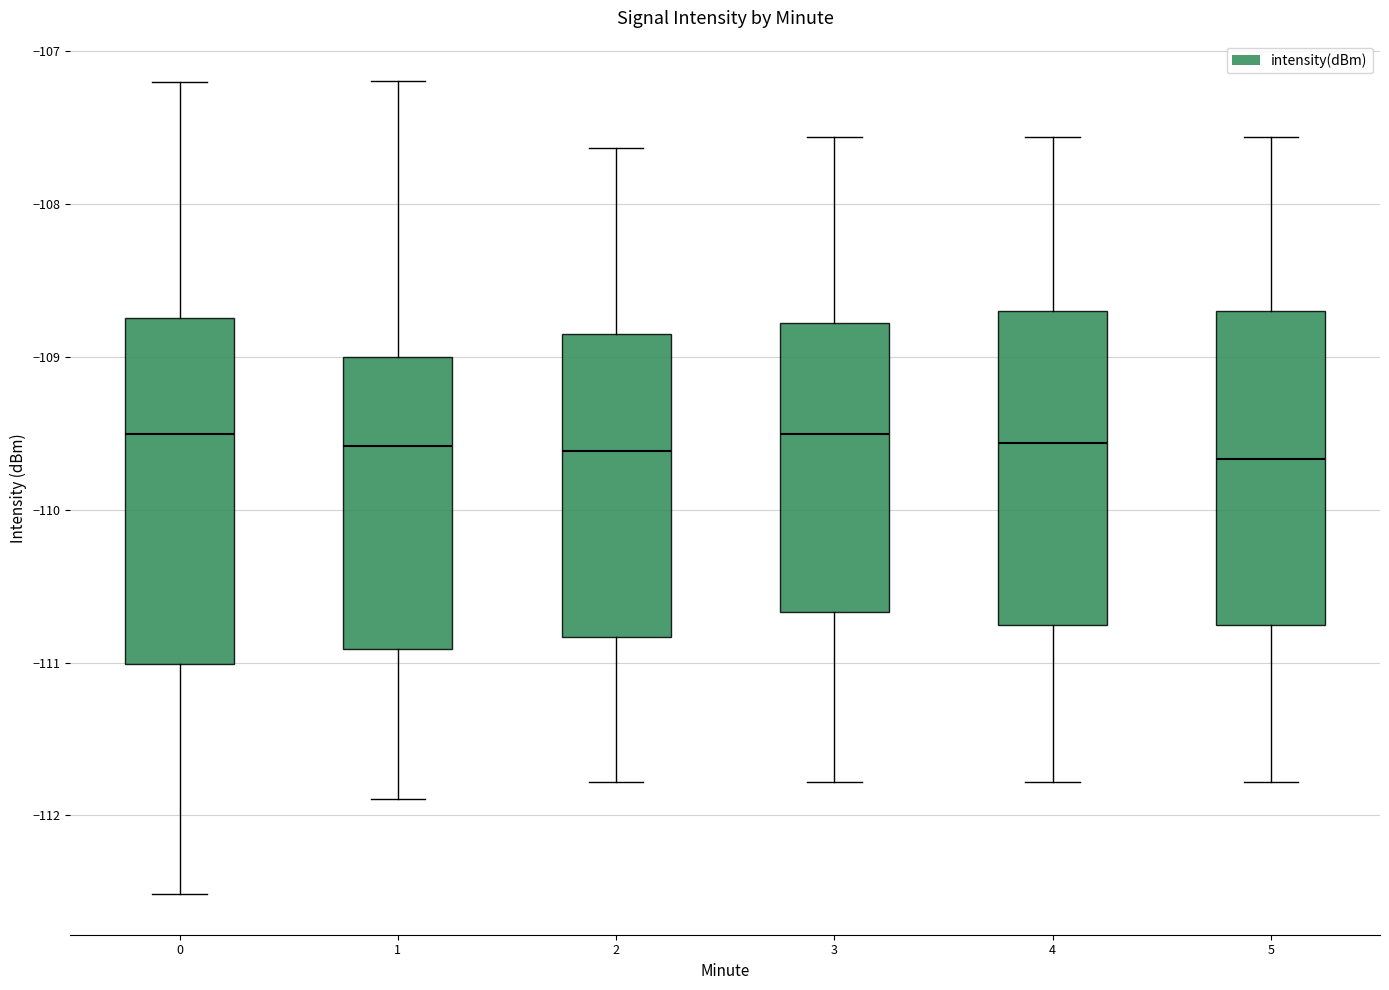

Reading left to right, read every box against the y-axis: the position of its median line, the range the box covers, and the ends of its whiskers. The values are not printed on the chart, so give them approximately, as read against the axis.

0: median -109.5, box -111.0 to -108.7, whiskers -112.5 to -107.2
1: median -109.6, box -110.9 to -109.0, whiskers -111.9 to -107.2
2: median -109.6, box -110.8 to -108.8, whiskers -111.8 to -107.6
3: median -109.5, box -110.7 to -108.8, whiskers -111.8 to -107.6
4: median -109.6, box -110.8 to -108.7, whiskers -111.8 to -107.6
5: median -109.7, box -110.8 to -108.7, whiskers -111.8 to -107.6